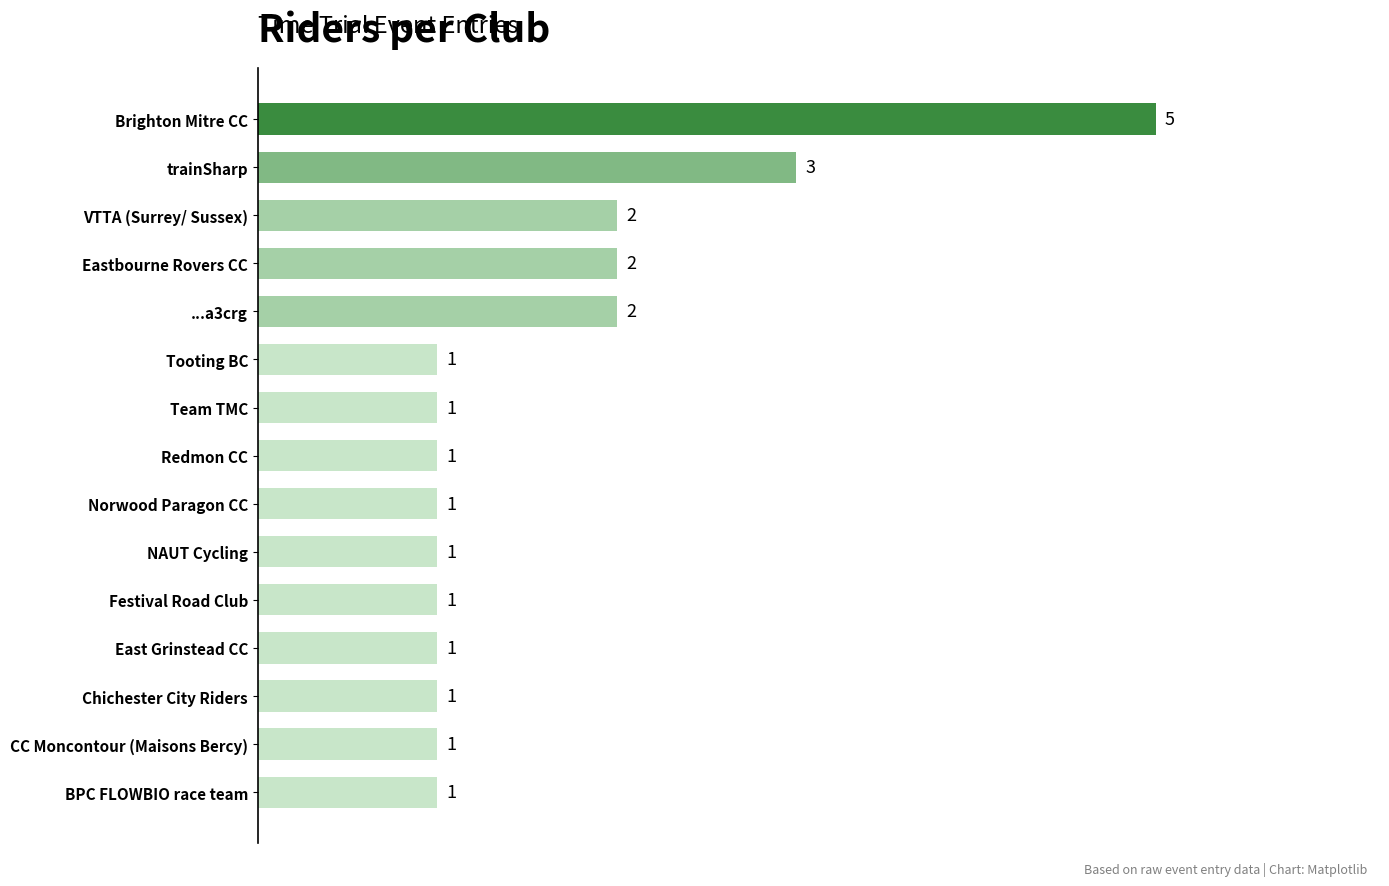

Where is the data nearest to the value 3?

trainSharp